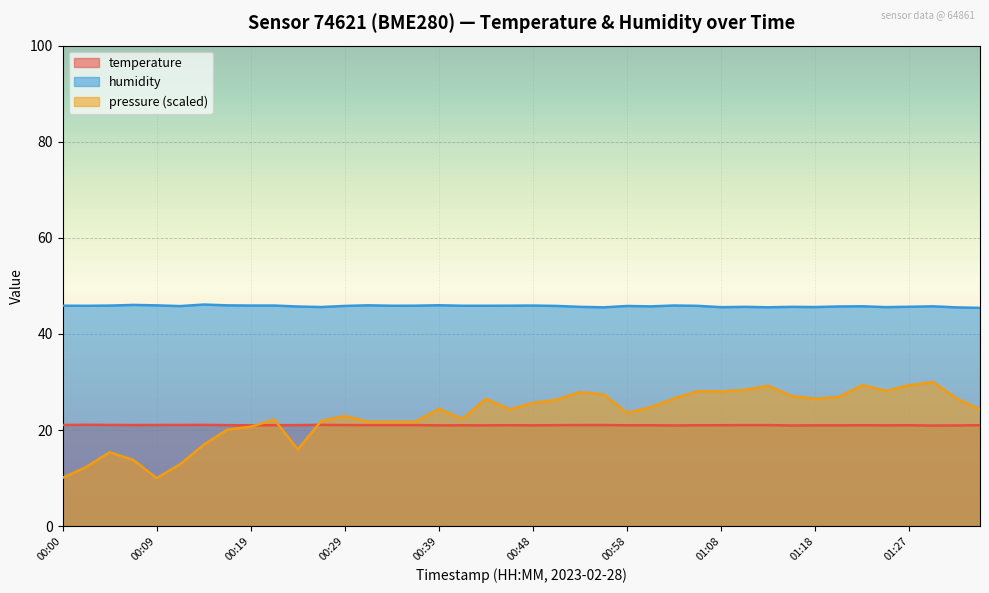

Does the chart display data point markers on the line(s)?

No